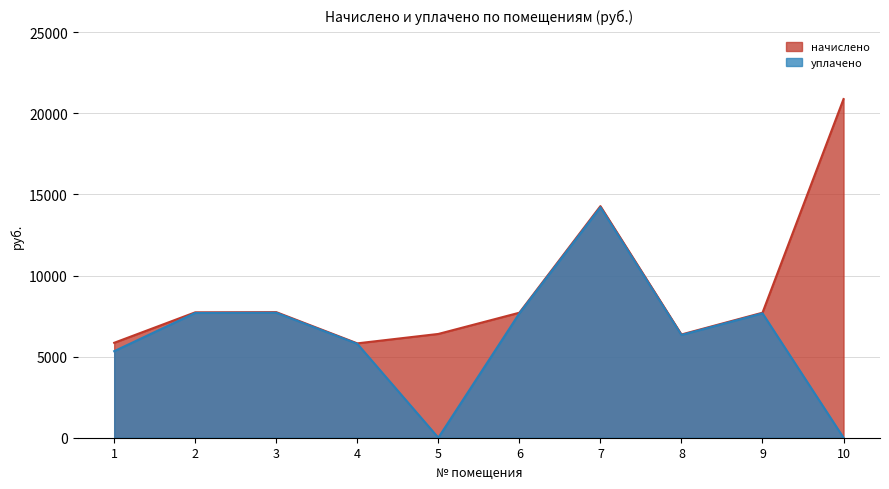

How many series are shown in this chart?

2